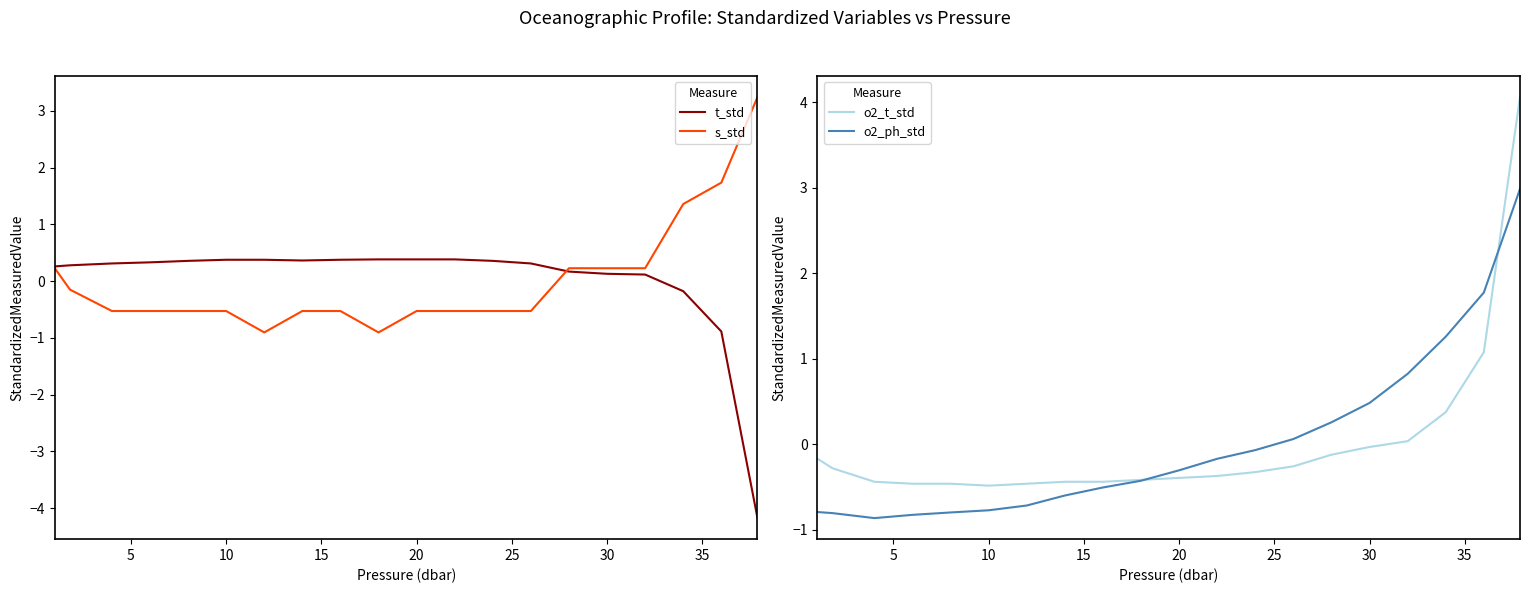

Which series has the largest range (max minus min)?

t_std